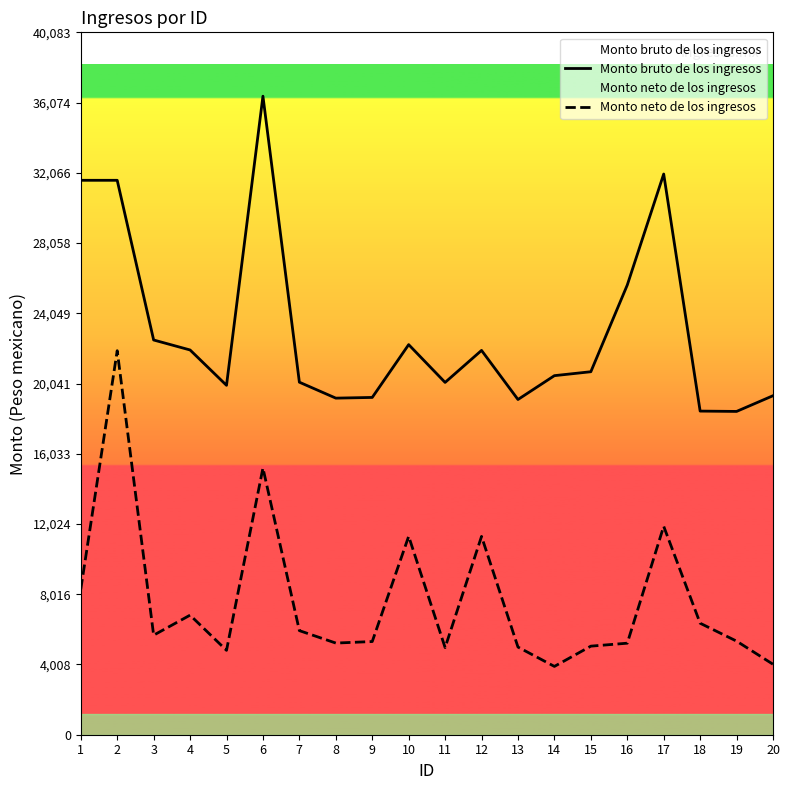

True or false: Monto neto de los ingresos and Monto bruto de los ingresos cross at least once.

False